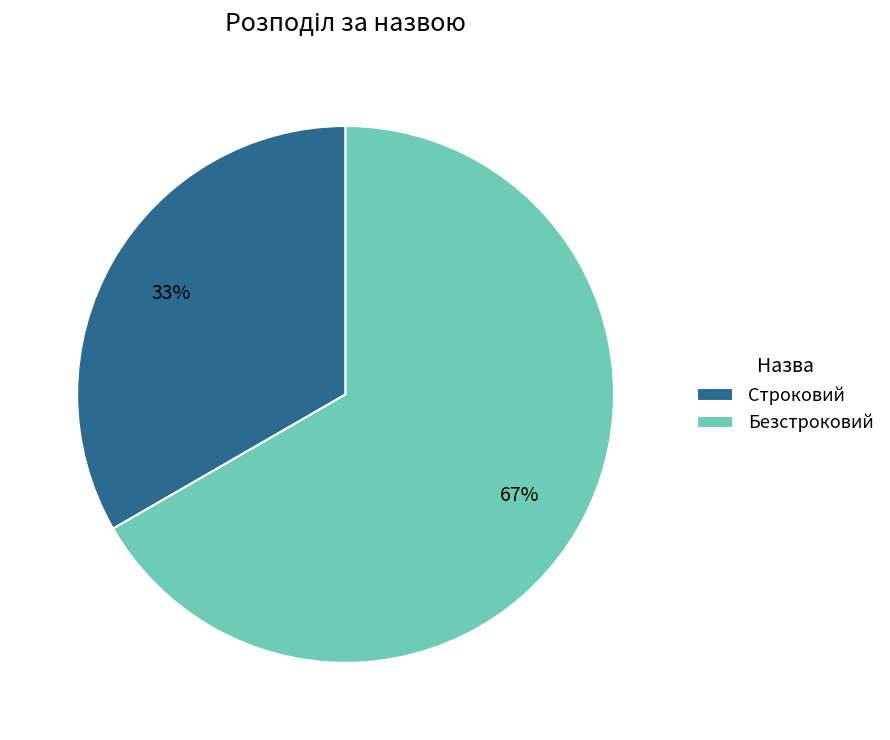

To the nearest percent, what percentage of the pie is Строковий?

33%